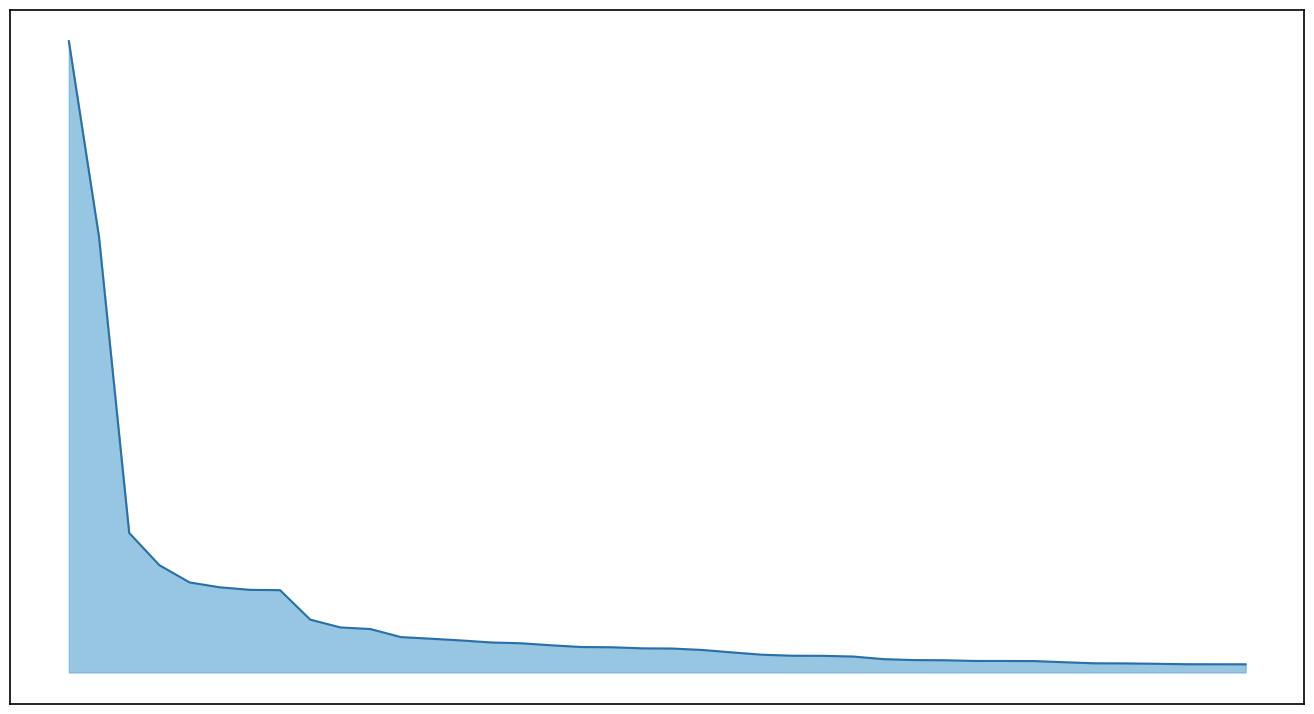

Reading left to right, extract all data points from this chart.

92552.0	63824.2	20450.1	15725.6	13197.2	12483.6	12108.6	12062.9	7744.6	6599.7	6359.9	5185.0	4943.0	4690.0	4393.7	4273.3	3975.0	3725.0	3690.7	3533.0	3503.4	3292.0	2928.9	2591.6	2447.9	2434.8	2329.6	1951.7	1812.1	1790.7	1686.0	1682.4	1664.9	1495.5	1339.5	1324.6	1269.3	1207.4	1196.7	1195.8